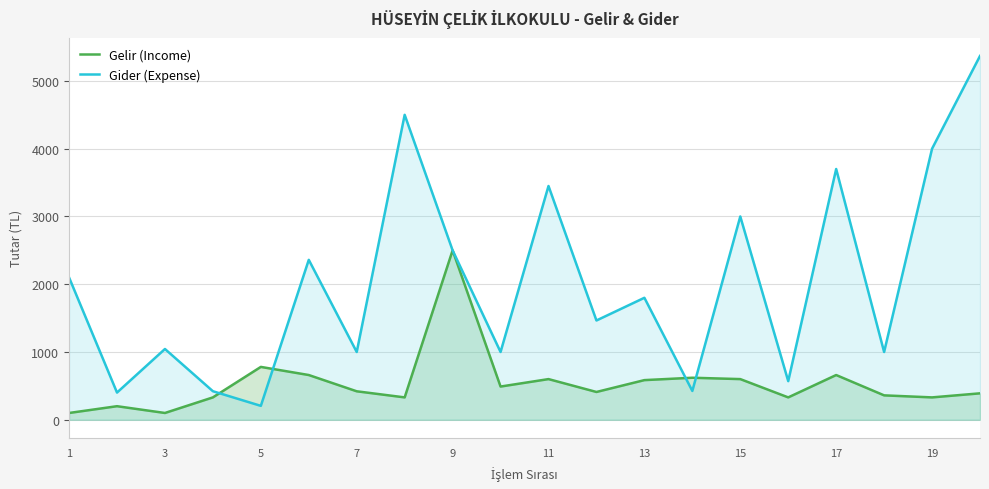

List the series in order of their peak value, lowest first.

Gelir (Income), Gider (Expense)